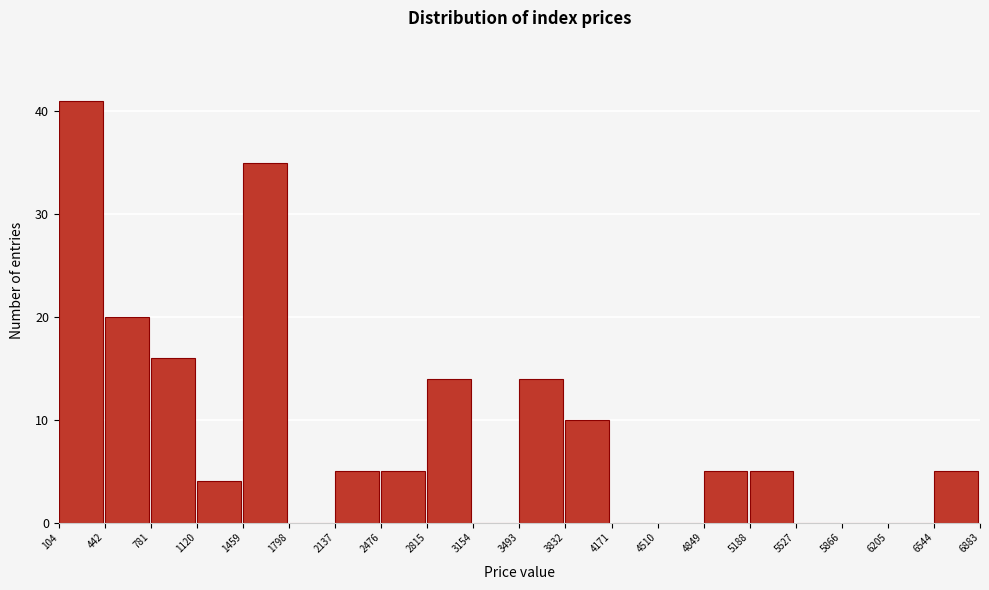

Over which range of the x-axis is the bar tallest?

104 to 442